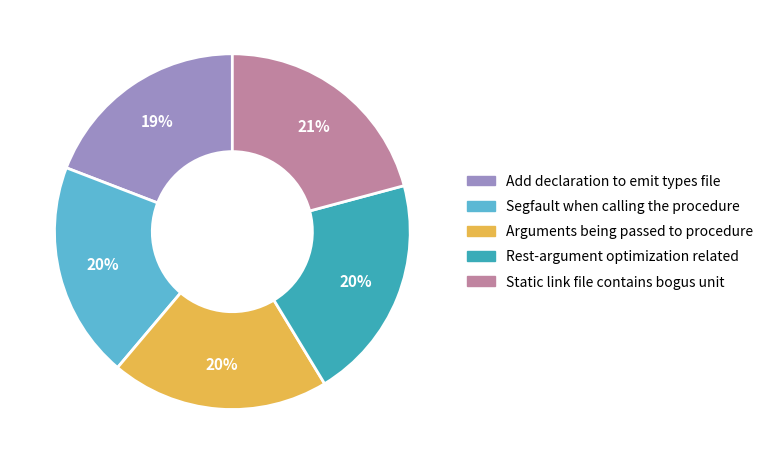

Is it true that Segfault when calling the procedure is 20% of the pie?

True